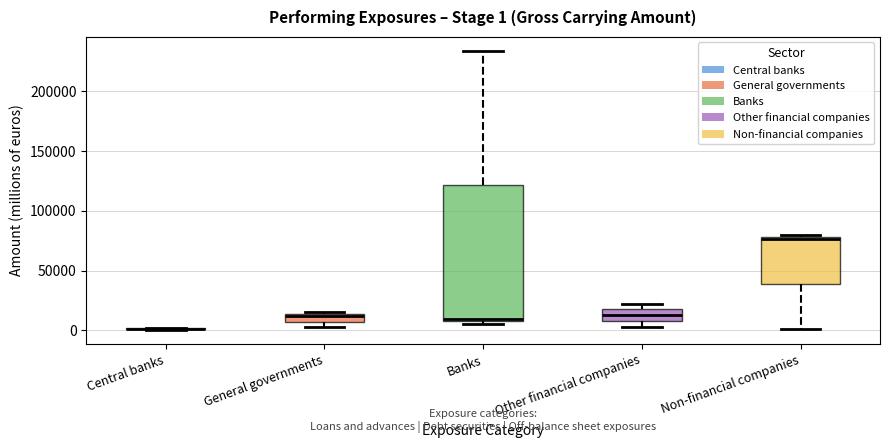

Comparing the boxes themselves (not the whiskers), which one is the tallest?

Banks